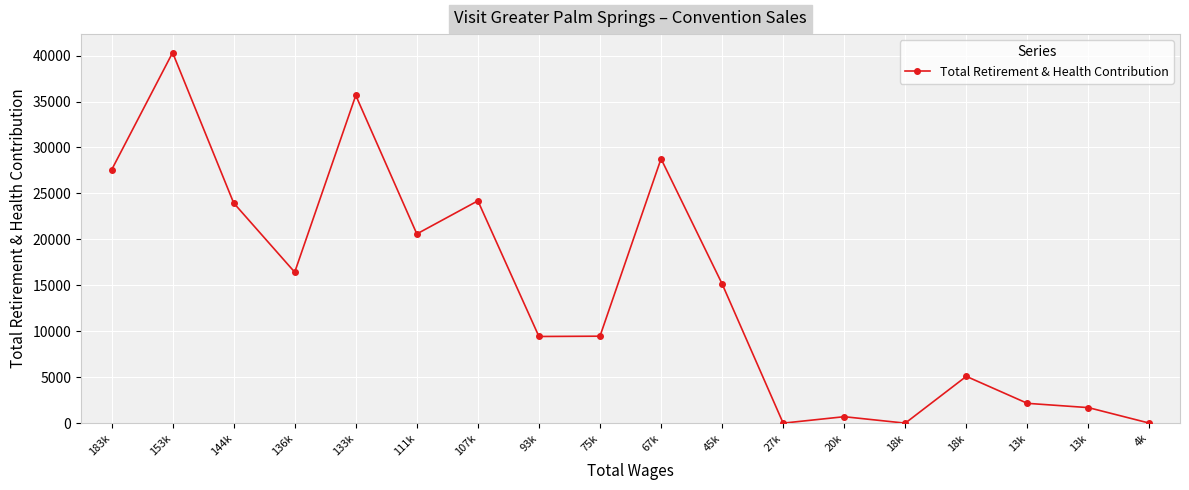

What is the change in value from 144k to 111k?

-3369